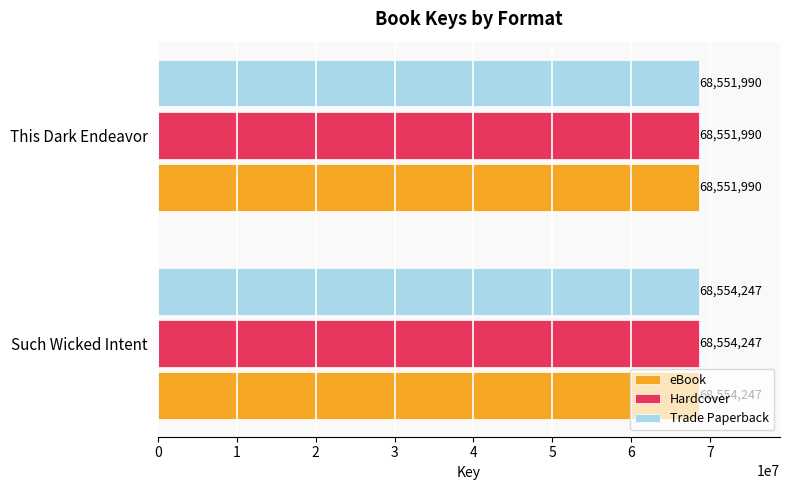

Count the number of categories in the chart.

2